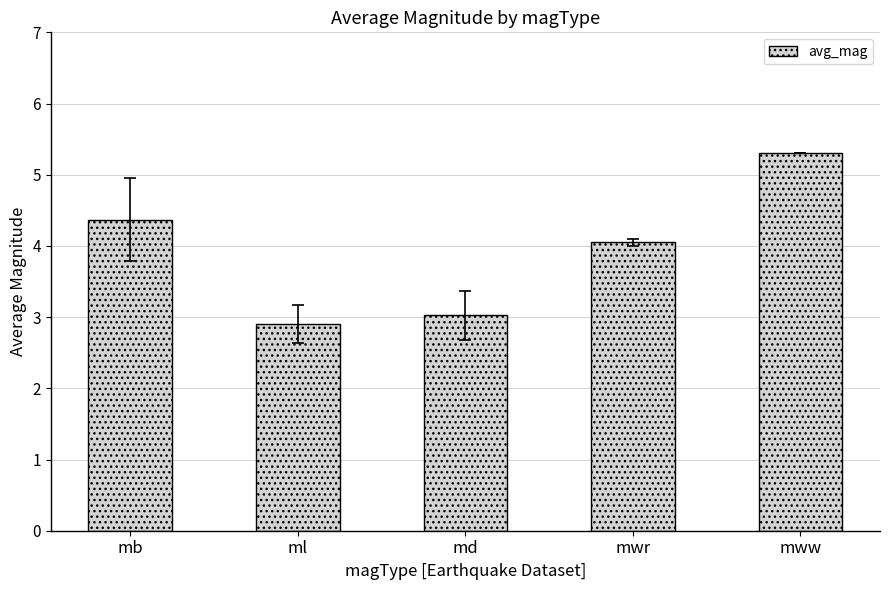

Approximately how many times larger is the value at mb compared to md?

1.4